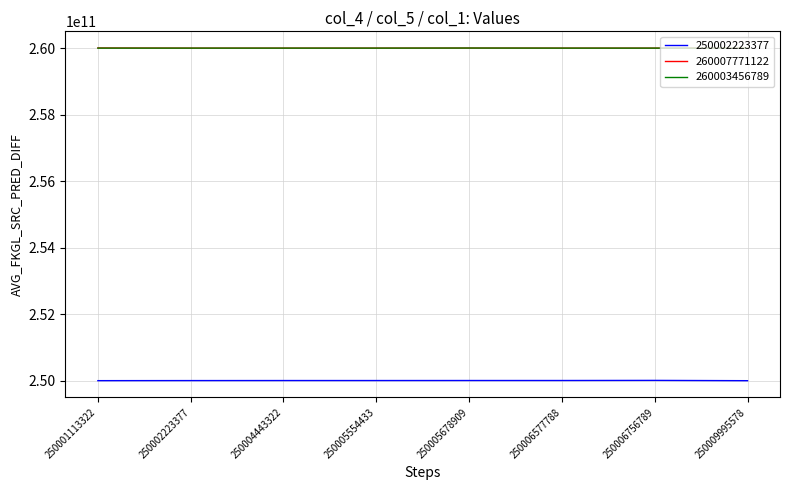

The value of 260003456789 at 250009995578 is 146953565649. True or false?

False